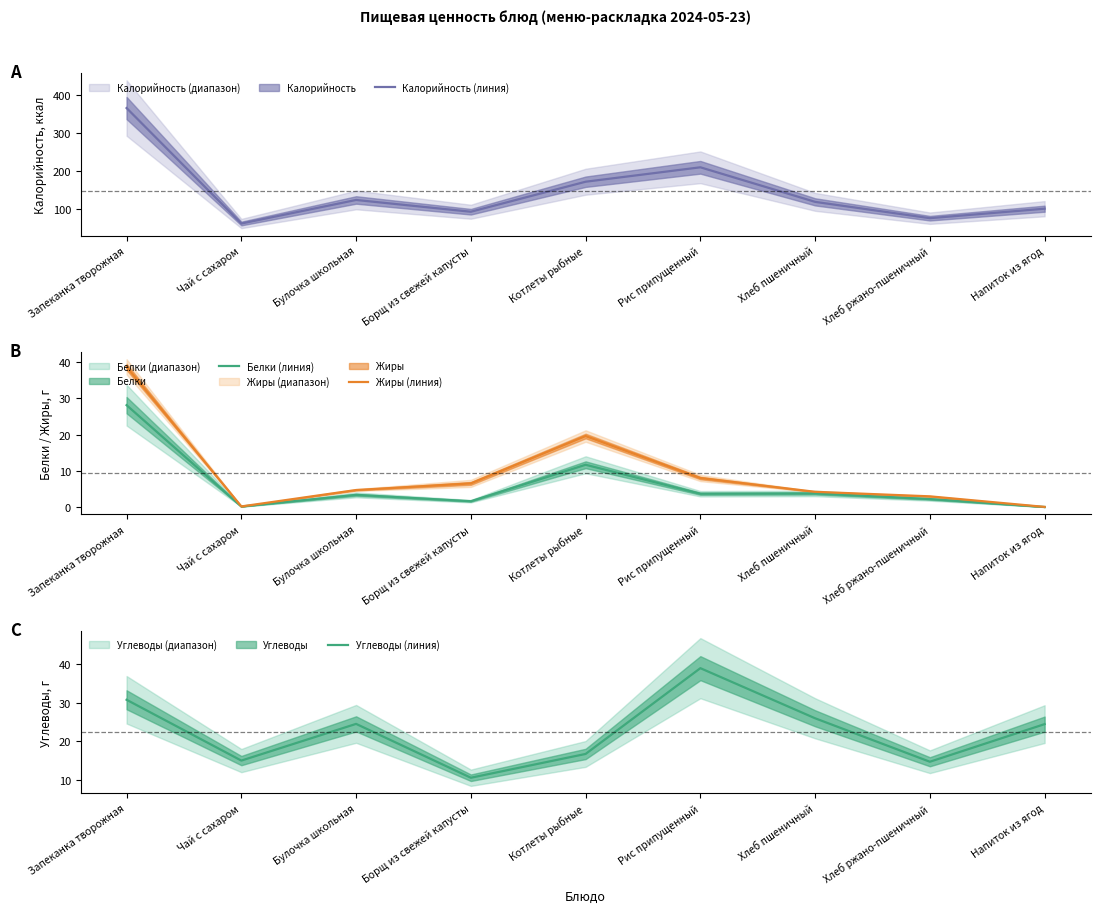

How many lines are shown in the chart?

4